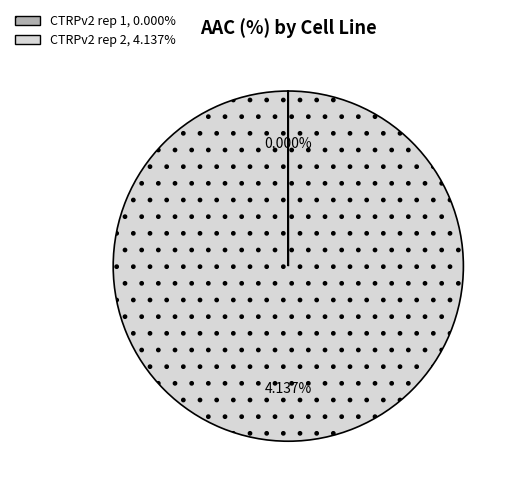

What is the change in value from CTRPv2 rep 1 to CTRPv2 rep 2?

+4.1